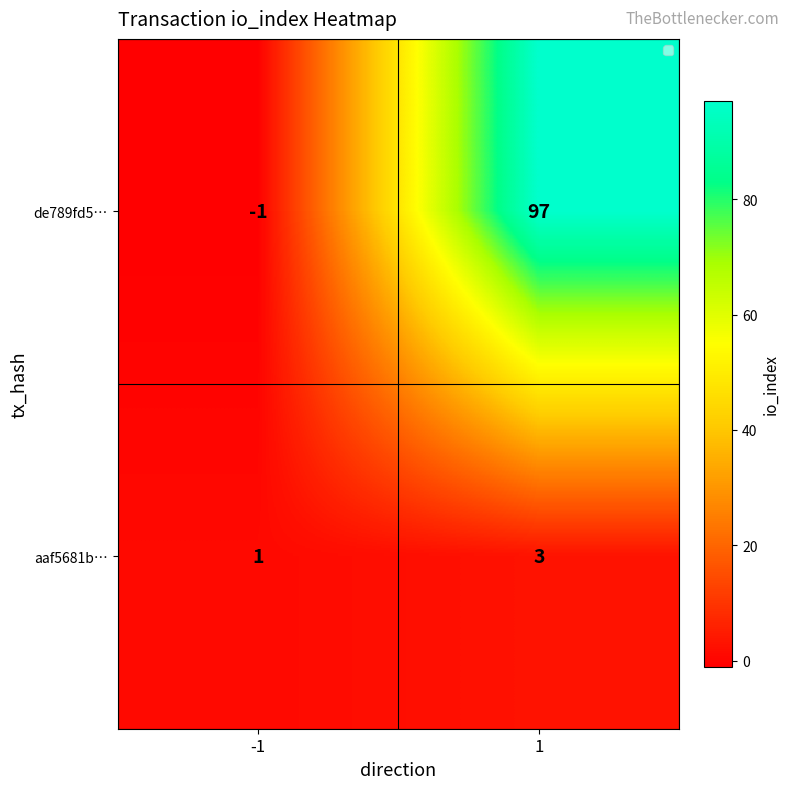

How many values in de789fd5… are below zero?

1